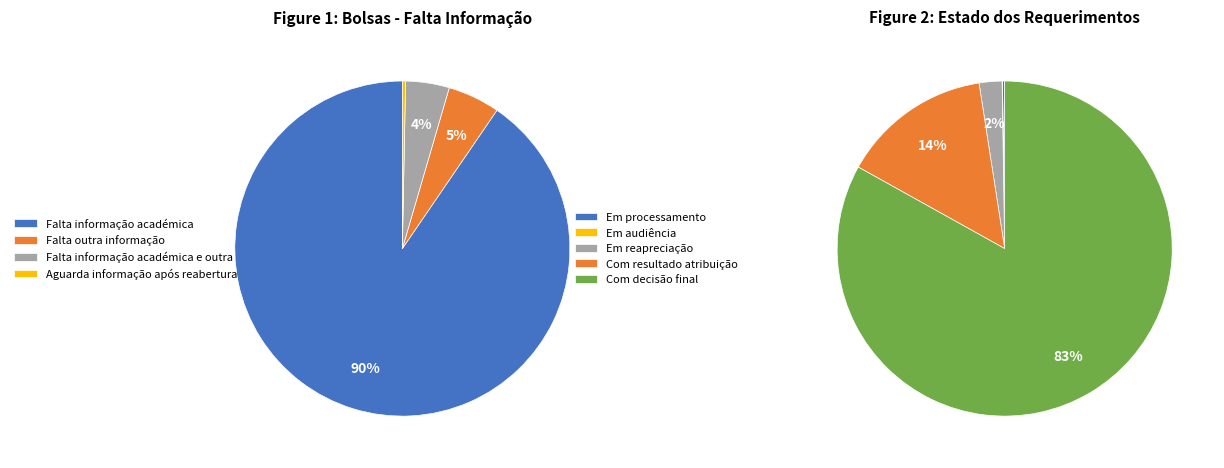

To the nearest percent, what is the combined percentage of Aguarda informação após reabertura and Falta outra informação?

5%